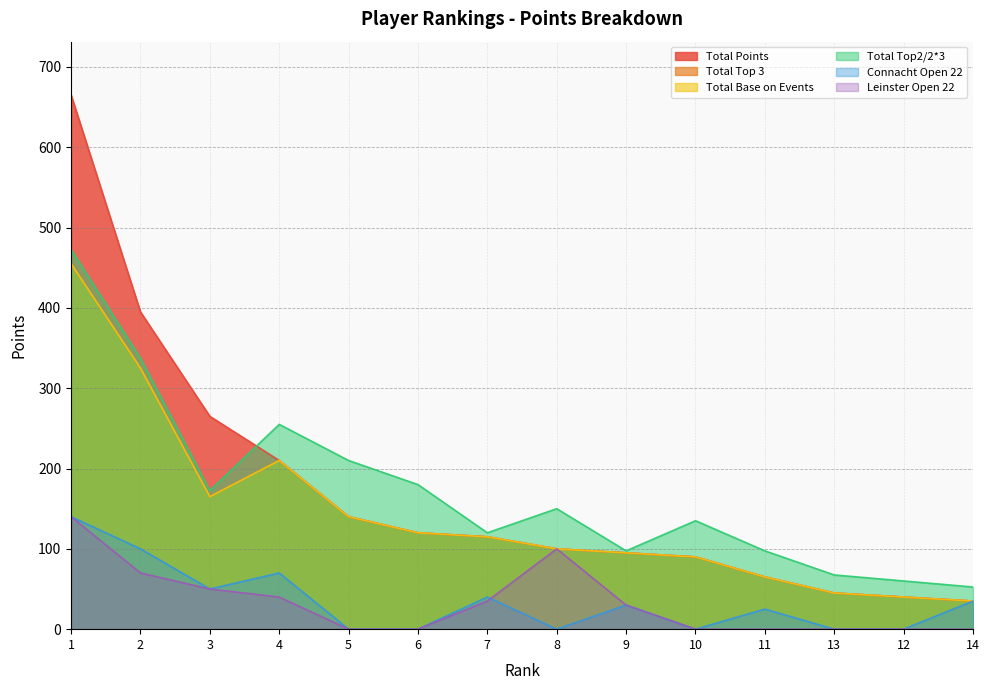

Reading left to right, list all the values displayed in this chart.

Total Points: 665.0	395.0	265.0	210.0	140.0	120.0	115.0	100.0	95.0	90.0	65.0	45.0	40.0	35.0
Total Top 3: 455.0	325.0	165.0	210.0	140.0	120.0	115.0	100.0	95.0	90.0	65.0	45.0	40.0	35.0
Total Base on Events: 455.0	325.0	165.0	210.0	140.0	120.0	115.0	100.0	95.0	90.0	65.0	45.0	40.0	35.0
Total Top2/2*3: 472.5	337.5	172.5	255.0	210.0	180.0	120.0	150.0	97.5	135.0	97.5	67.5	60.0	52.5
Connacht Open 22: 140.0	100.0	50.0	70.0	0.0	0.0	40.0	0.0	30.0	0.0	25.0	0.0	0.0	35.0
Leinster Open 22: 140.0	70.0	50.0	40.0	0.0	0.0	35.0	100.0	30.0	0.0	0.0	0.0	0.0	0.0